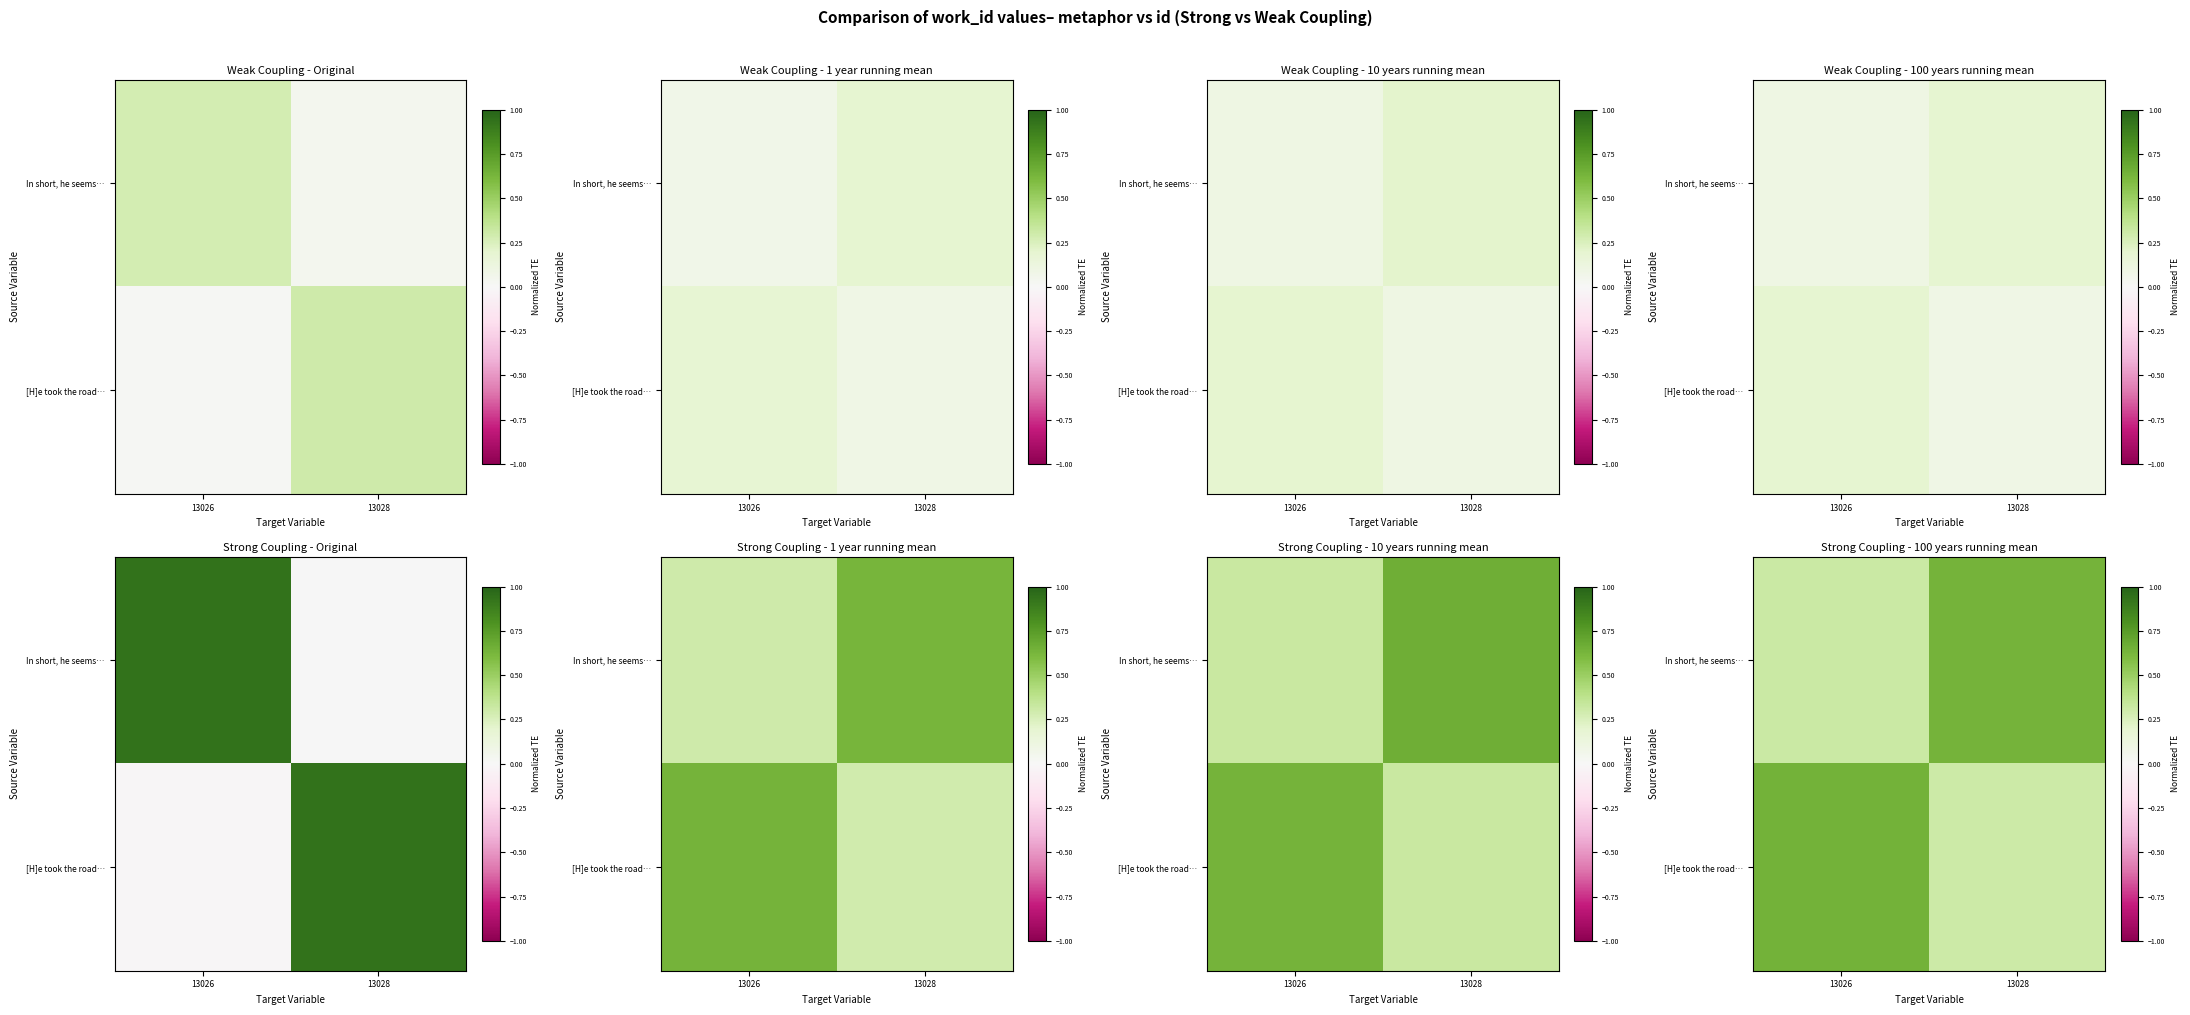

List the series in order of their peak value, highest first.

[H]e took the road…, In short, he seems…